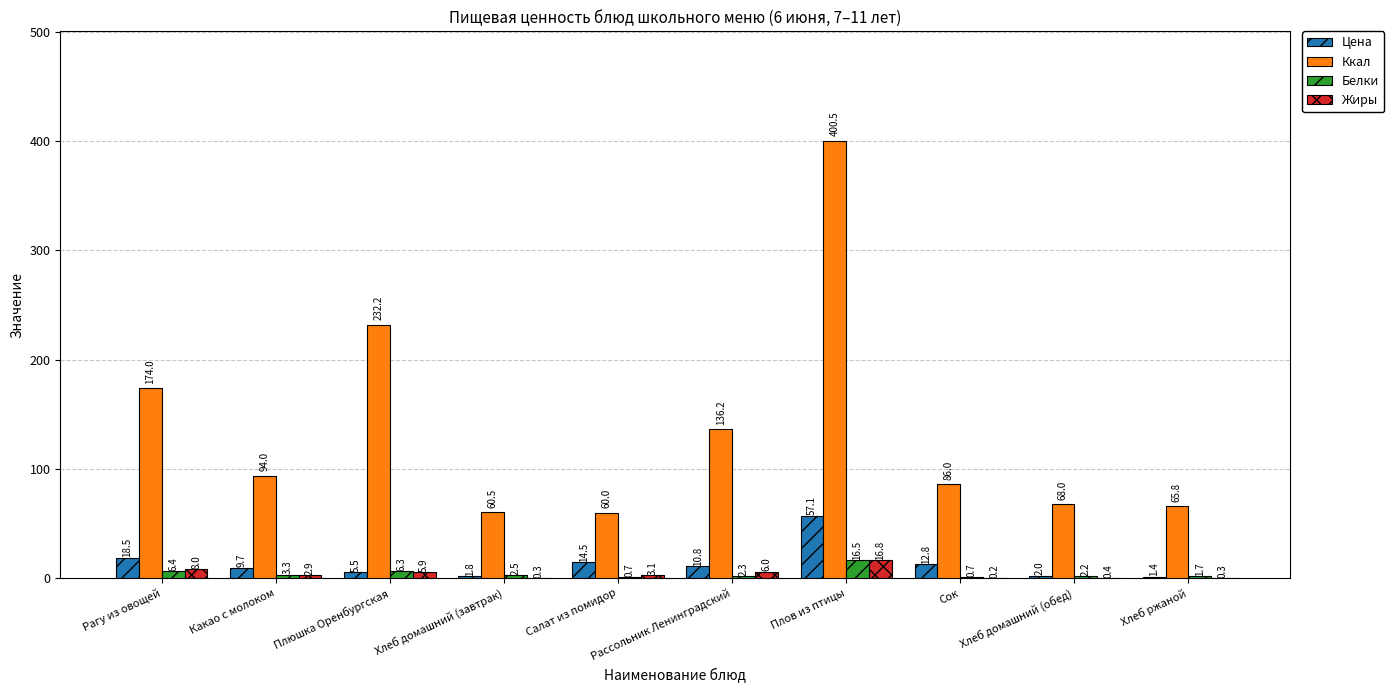

How many groups of bars are there?

10